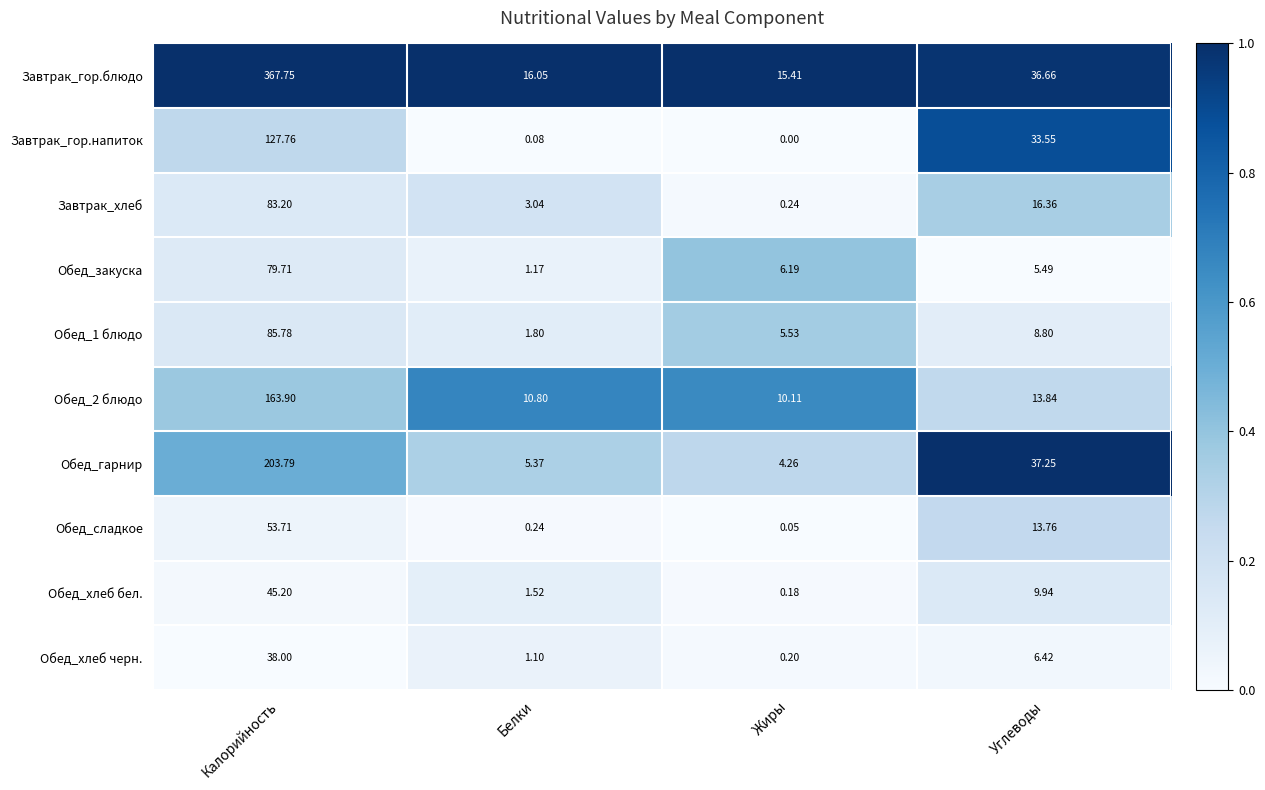

List the labels in order of Завтрак_гор.блюдо value, largest first.

Калорийность, Углеводы, Белки, Жиры